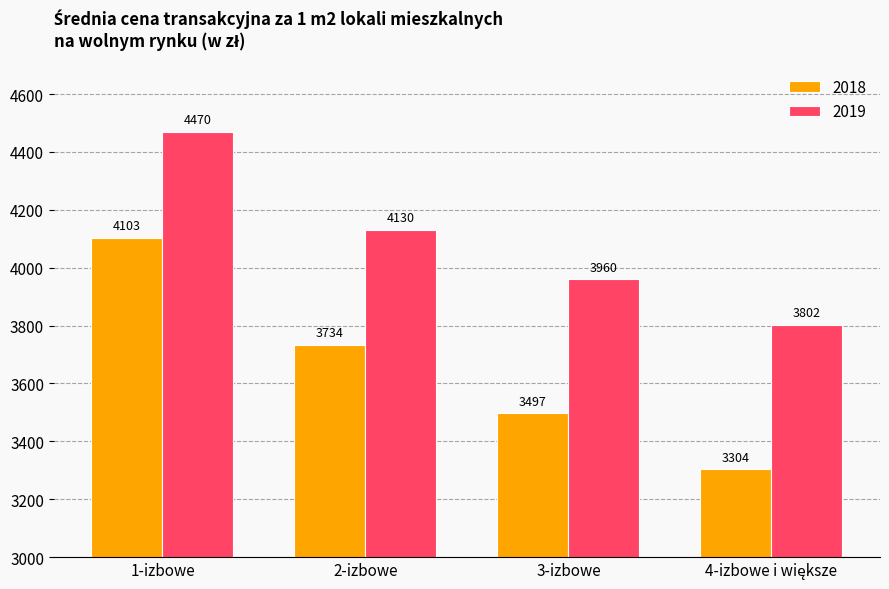

What is the maximum value for 2018?

4103